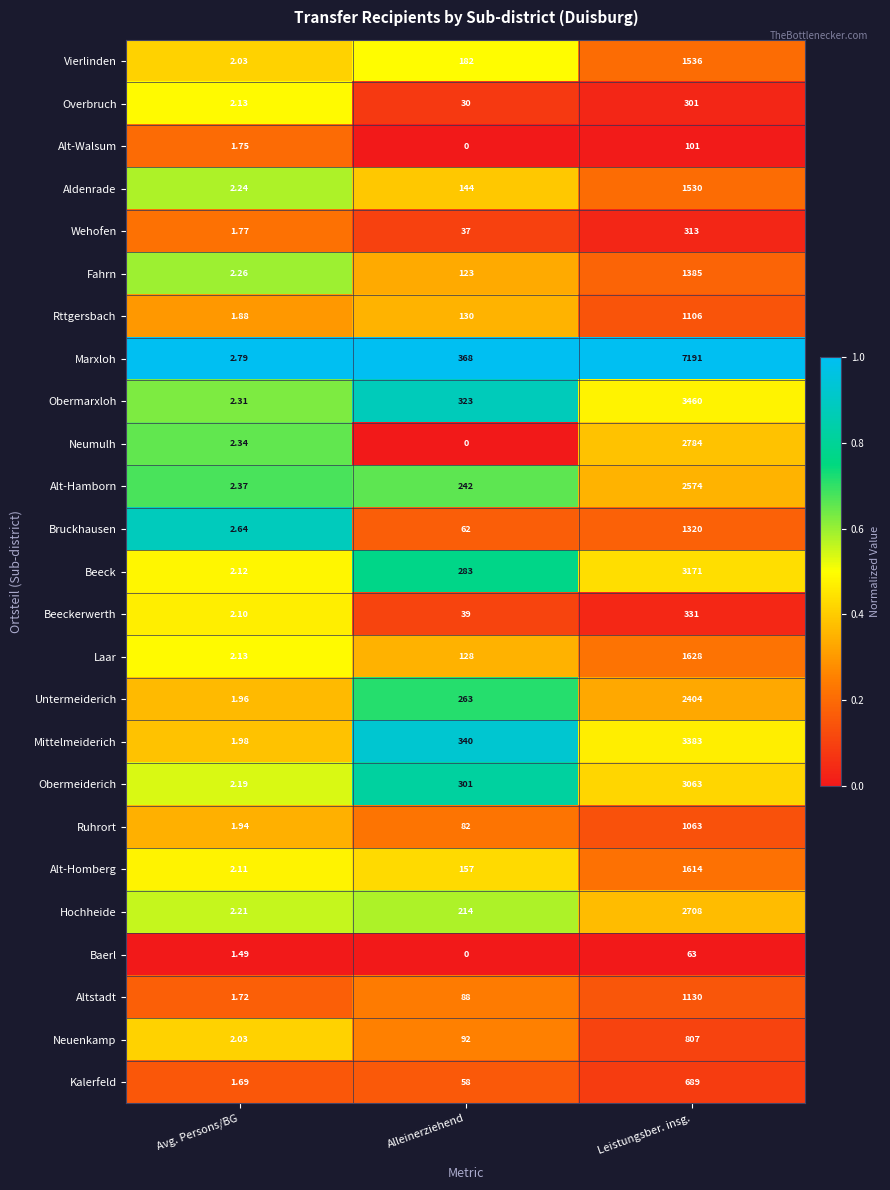

What is the total value across all series at Alleinerziehend?

3686.0